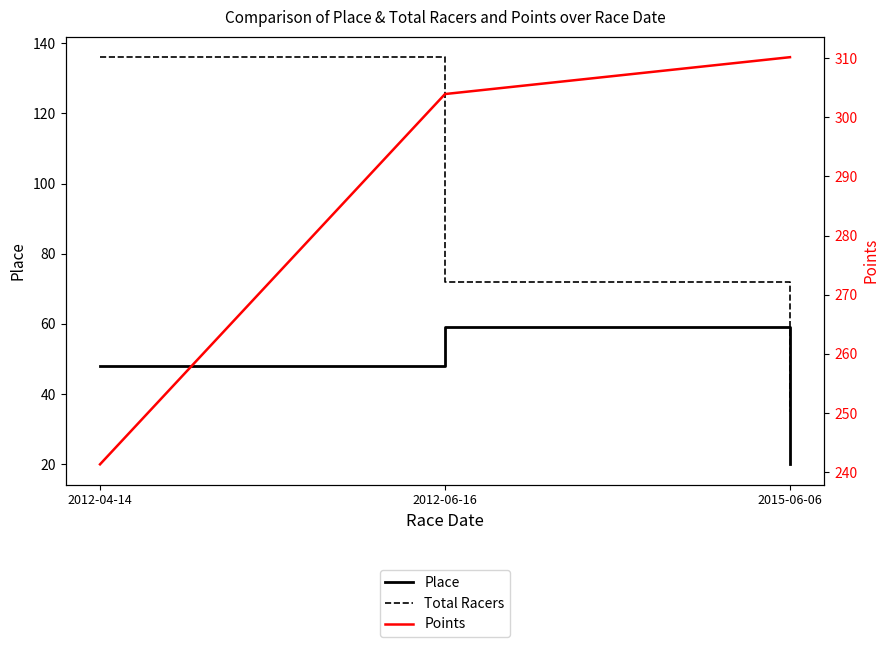

What is the value of the Points point at the 1st from the left?

241.3